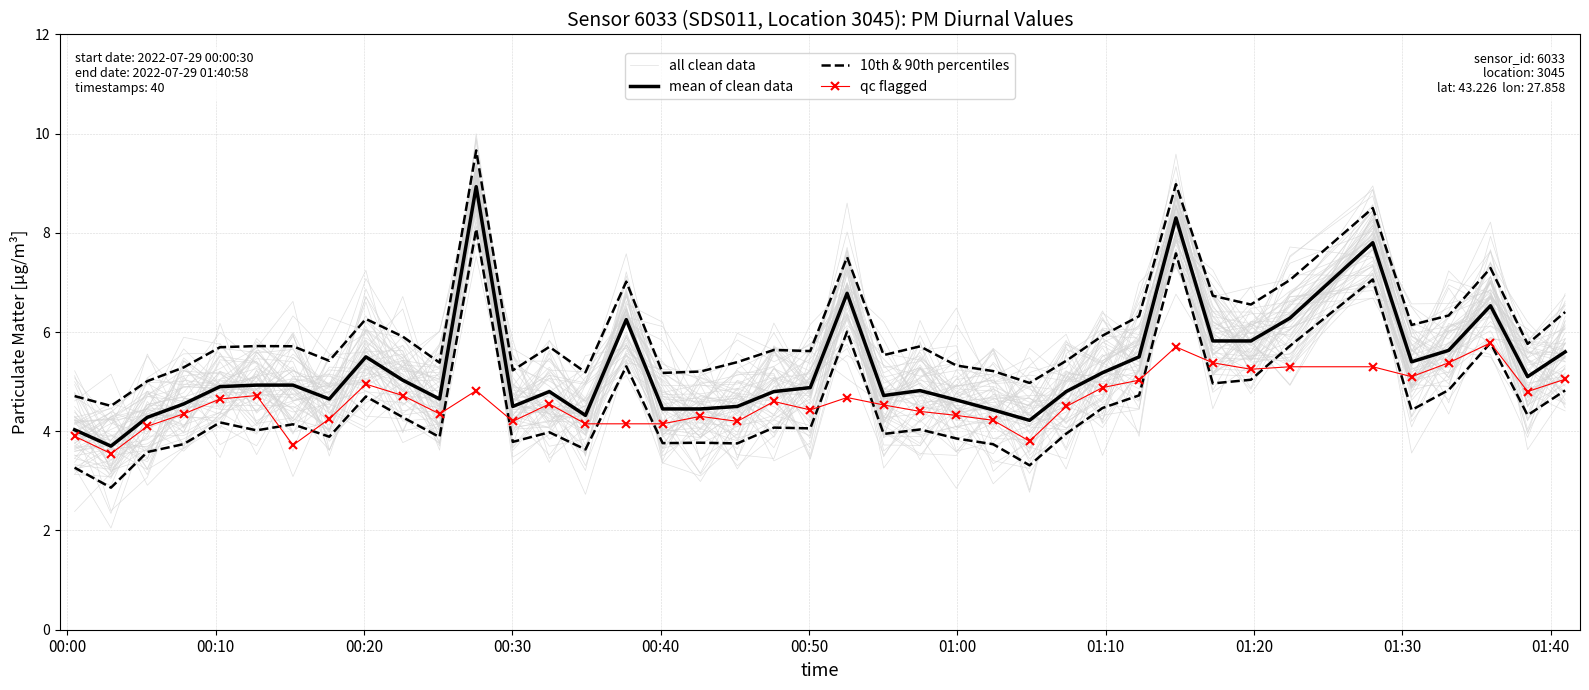

True or false: 10th & 90th percentiles and all clean data intersect in this chart.

True